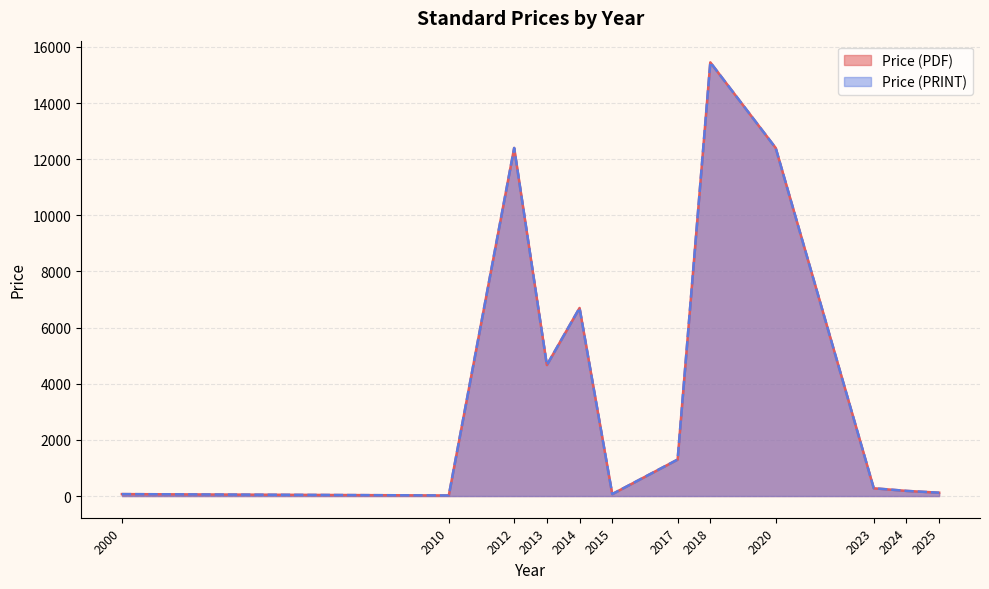

Does the chart have visible grid lines?

Yes